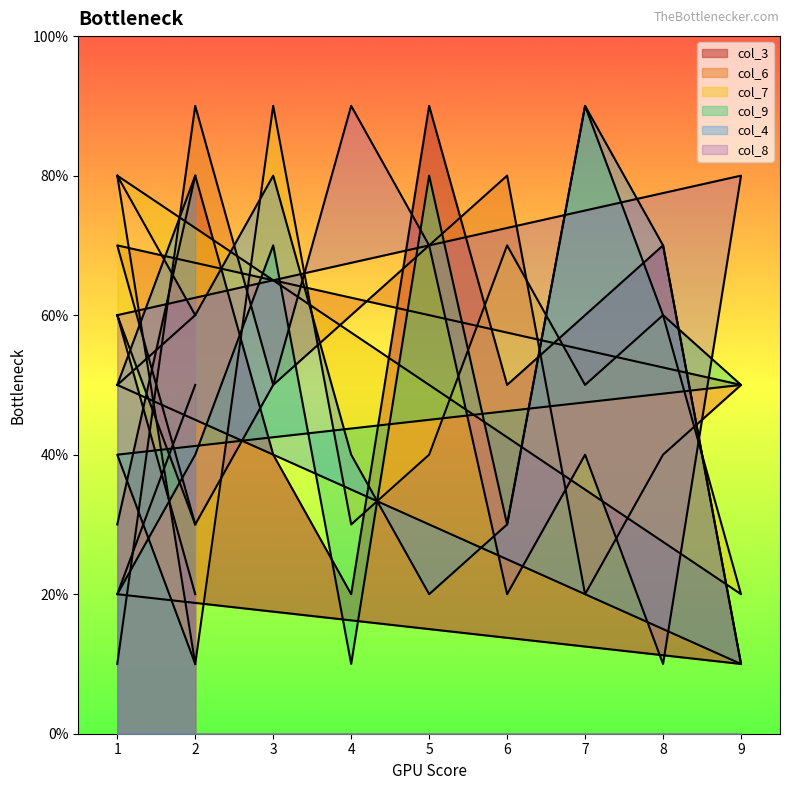

Which has a higher value, 2 or 1?

2